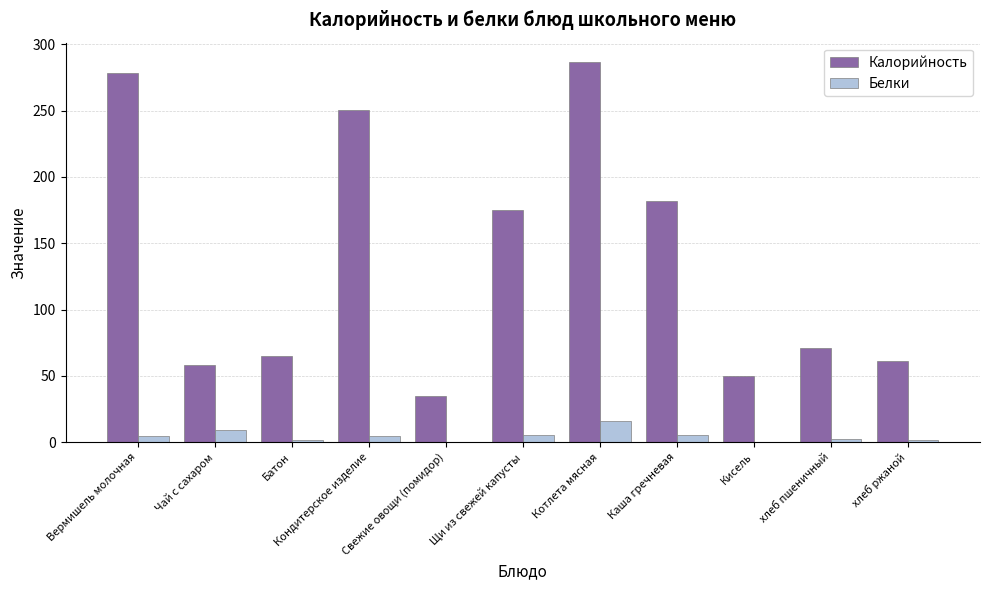

Are the bars grouped side by side (vs. stacked)?

Yes